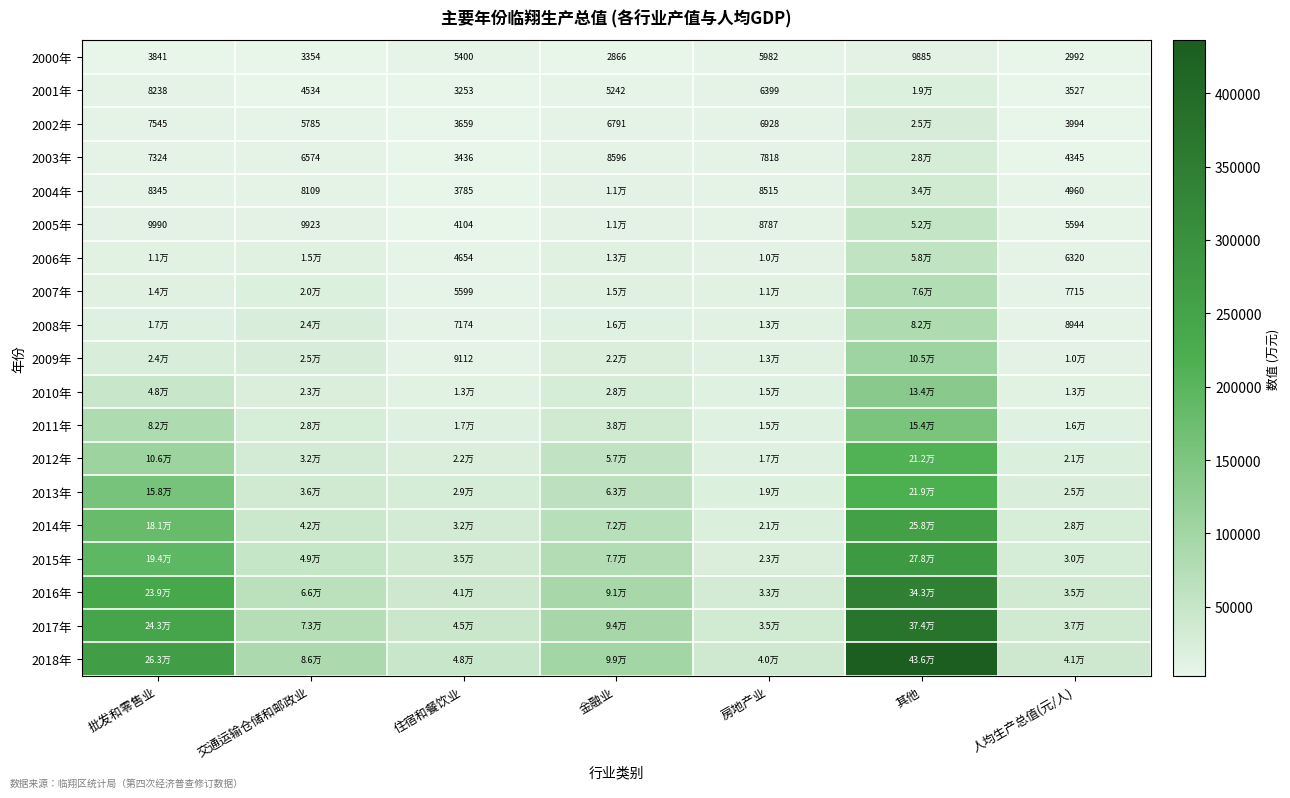

Is it true that 2001年 equals 6399 at 房地产业?

True